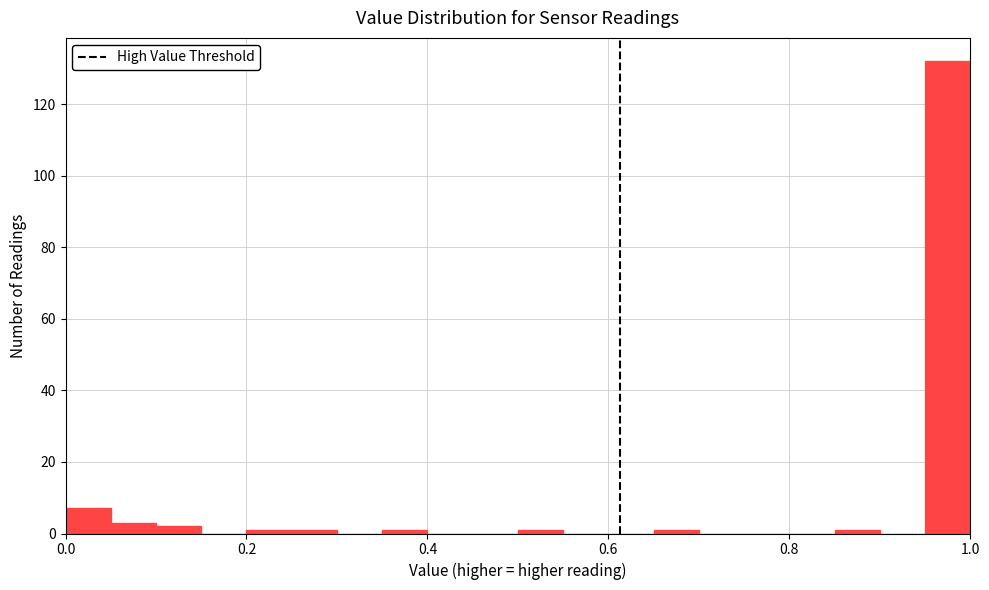

Around what value on the x-axis is the tallest bar? Give the approximate position of its centre, as read against the axis.

0.98